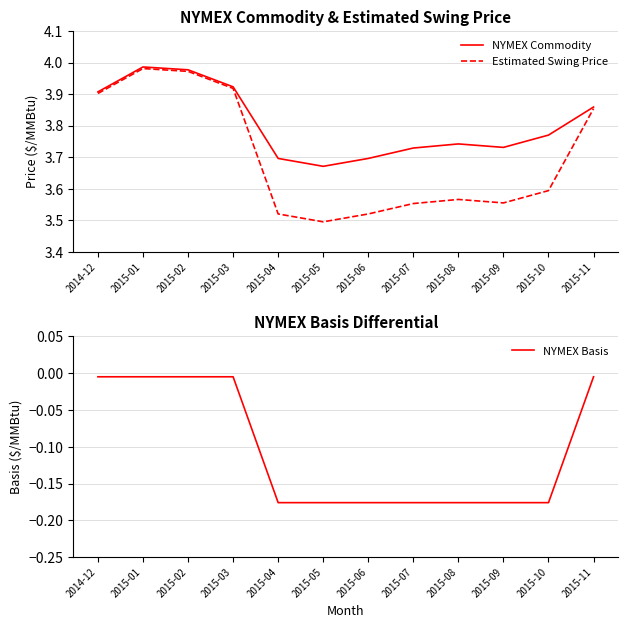

How many categories are shown in the chart?

12